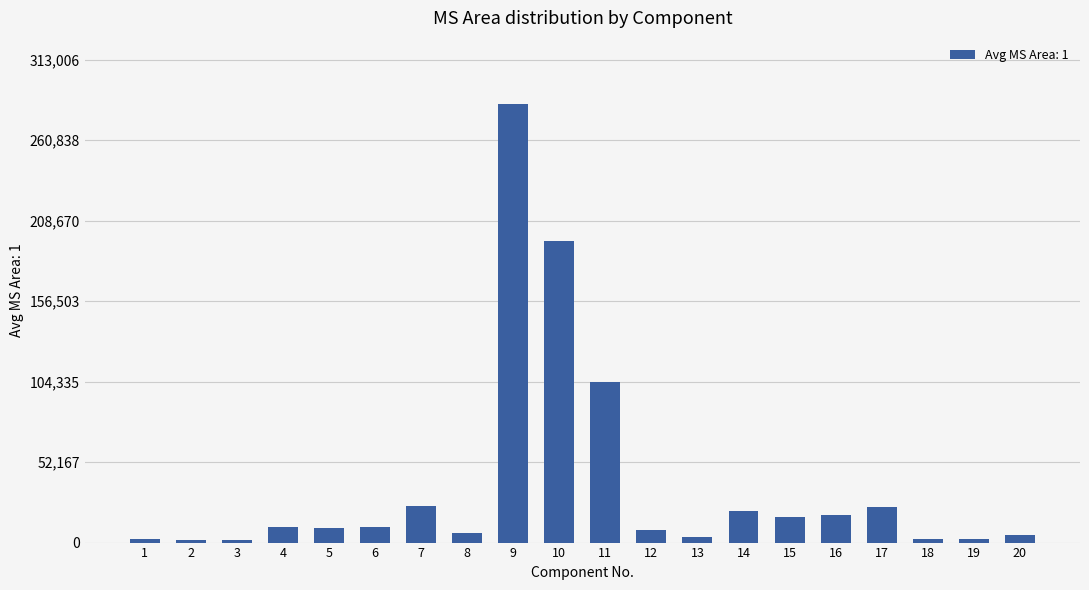

What is the smallest value displayed?

1516